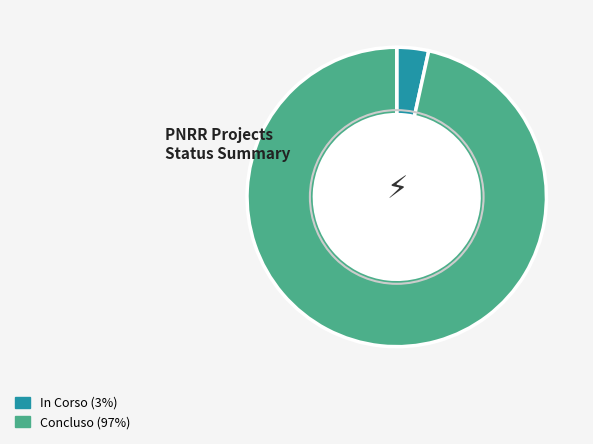

What is the ratio of the value at In Corso to the value at Concluso?

0.0